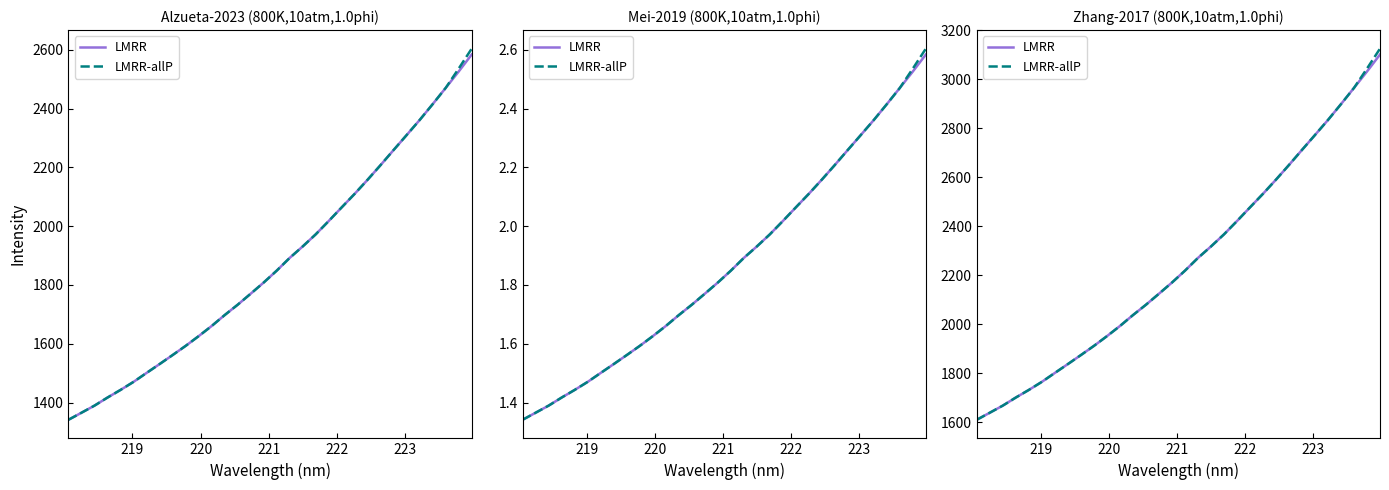

What is the maximum value shown in the chart?

3124.3